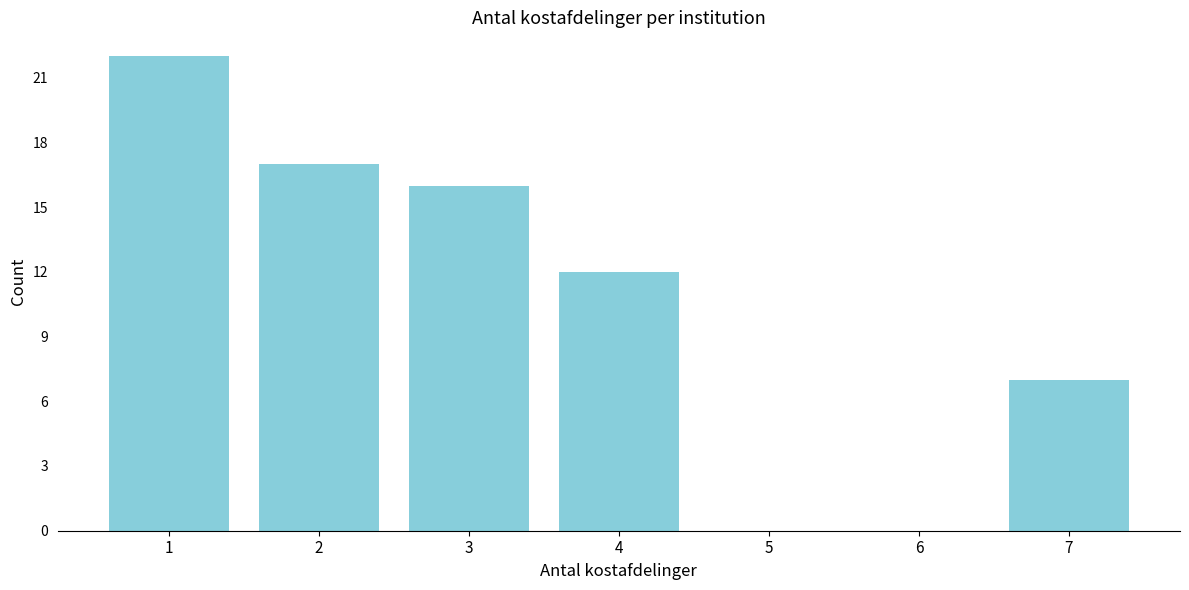

Reading left to right, list all the values displayed in this chart.

1=22	2=17	3=16	4=12	5=0	6=0	7=7